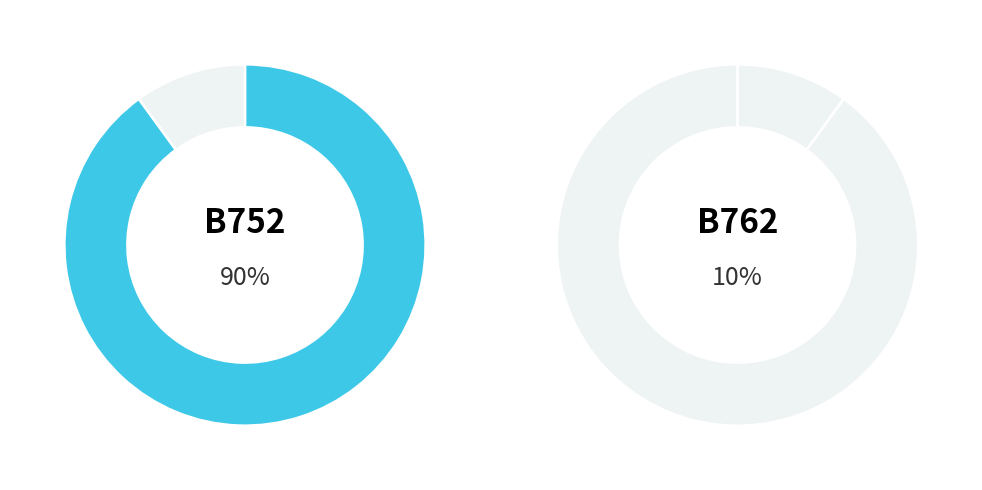

Combined, what portion of the pie is B752 and B762?

100.0%